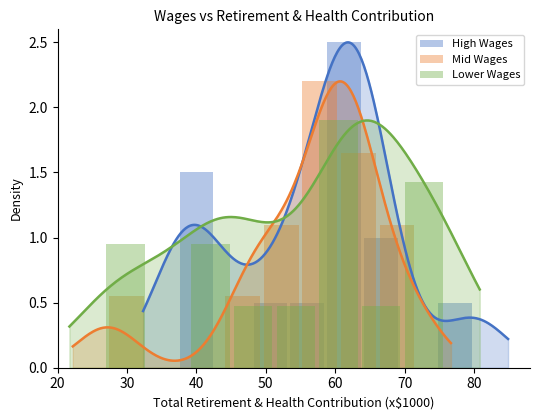

At which label is Lower Wages closest to 0?

30